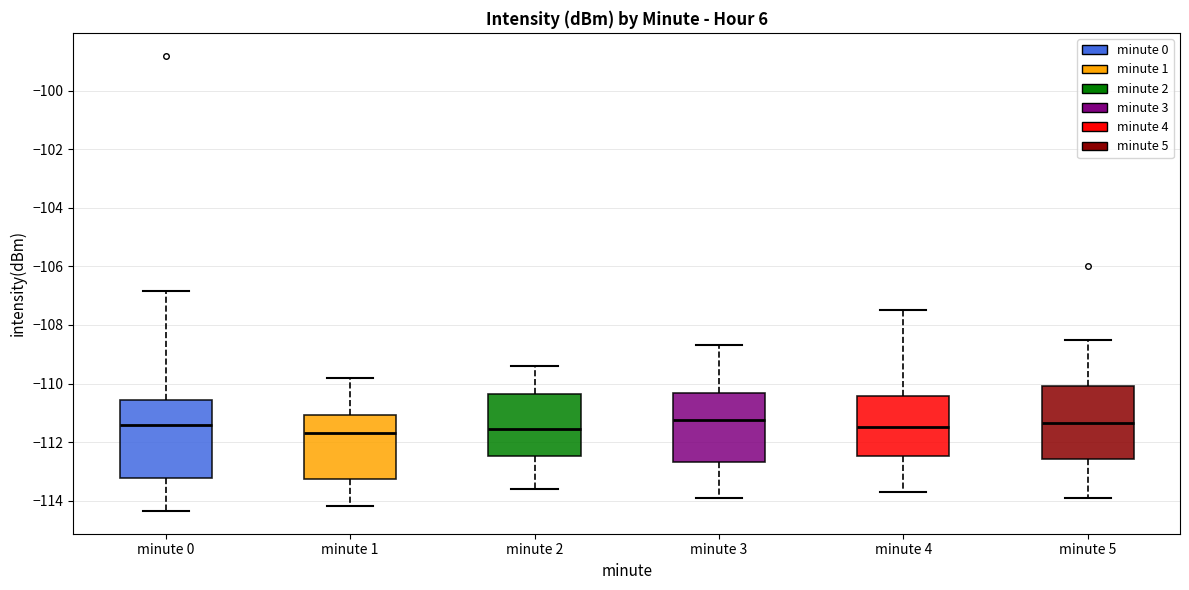

Reading left to right, read every box against the y-axis: the position of its median line, the range the box covers, and the ends of its whiskers. The values are not printed on the chart, so give them approximately, as read against the axis.

minute 0: median -111.4, box -113.2 to -110.6, whiskers -114.4 to -106.8
minute 1: median -111.8, box -113.2 to -111.0, whiskers -114.2 to -109.8
minute 2: median -111.6, box -112.4 to -110.4, whiskers -113.6 to -109.4
minute 3: median -111.2, box -112.6 to -110.4, whiskers -113.8 to -108.6
minute 4: median -111.4, box -112.4 to -110.4, whiskers -113.6 to -107.4
minute 5: median -111.4, box -112.6 to -110.0, whiskers -113.8 to -108.4